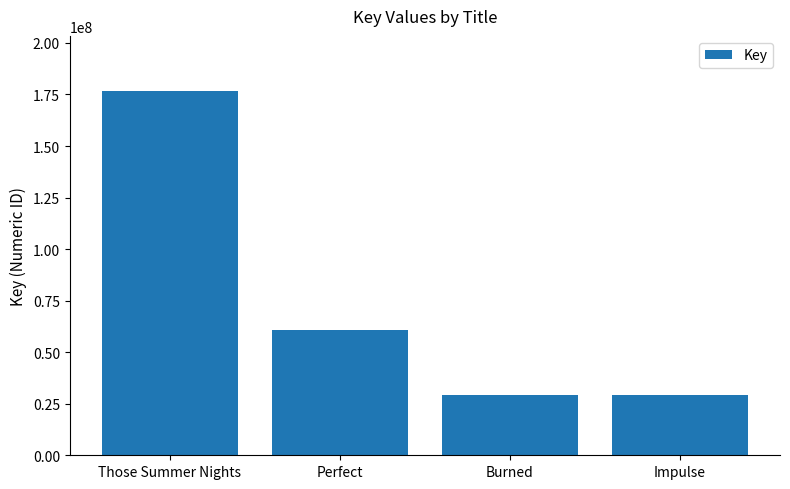

What is the label of the 4th bar from the left?

Impulse